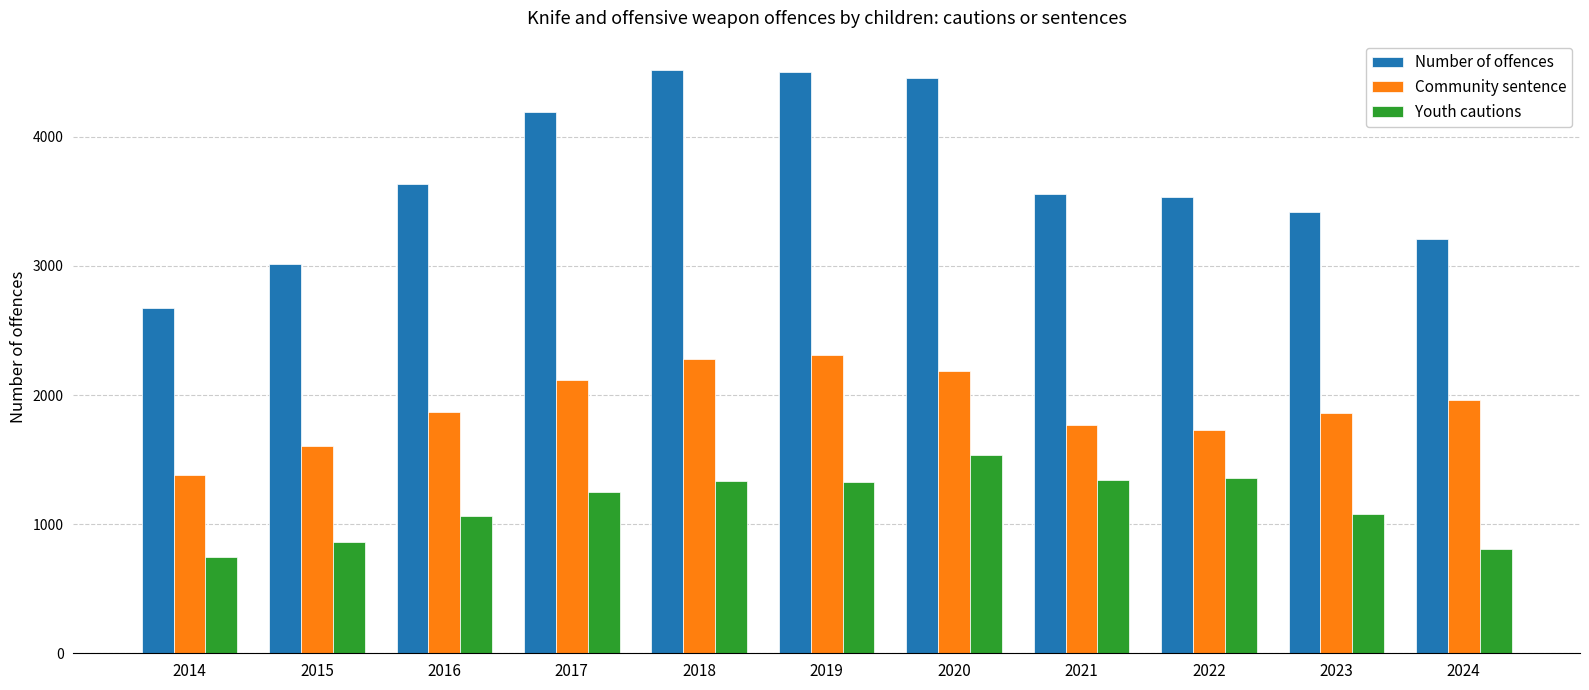

List the series in order of their overall mean, lowest first.

Youth cautions, Community sentence, Number of offences